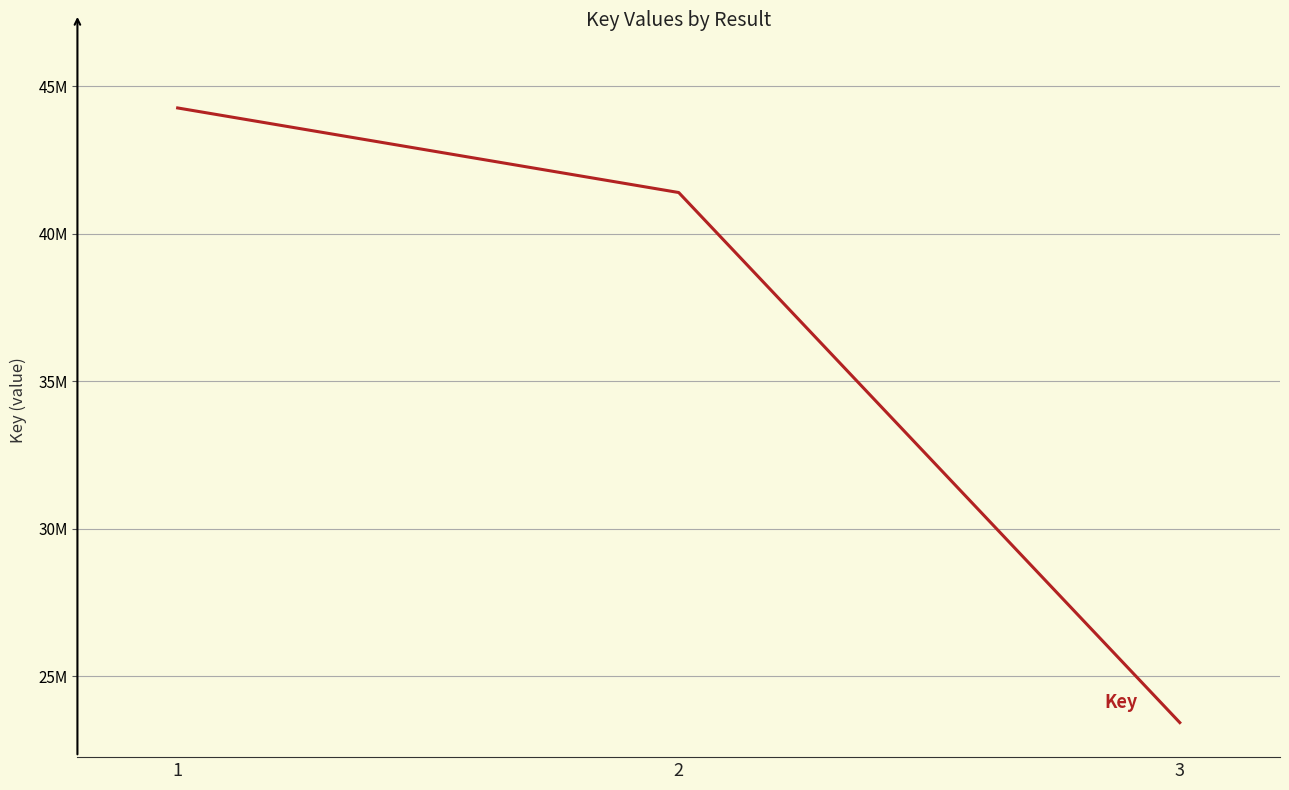

Reading left to right, extract all data points from this chart.

1=44264203	2=41396862	3=23426046